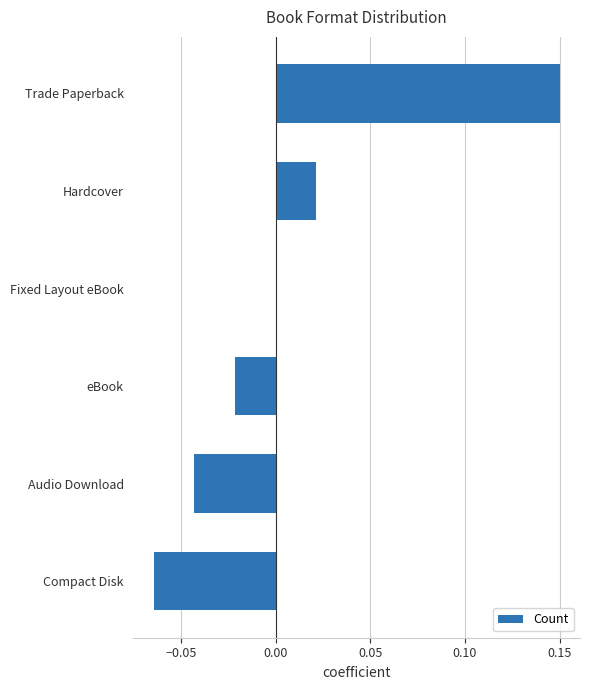

Which has a higher value, Audio Download or Compact Disk?

Audio Download